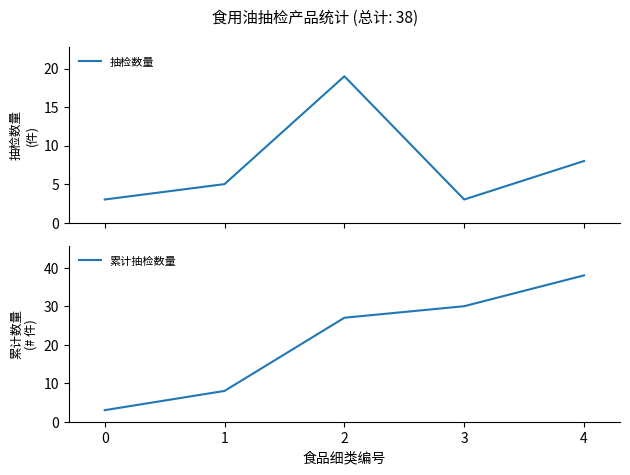

True or false: 累计抽检数量 has more than 2 interior local peaks.

False